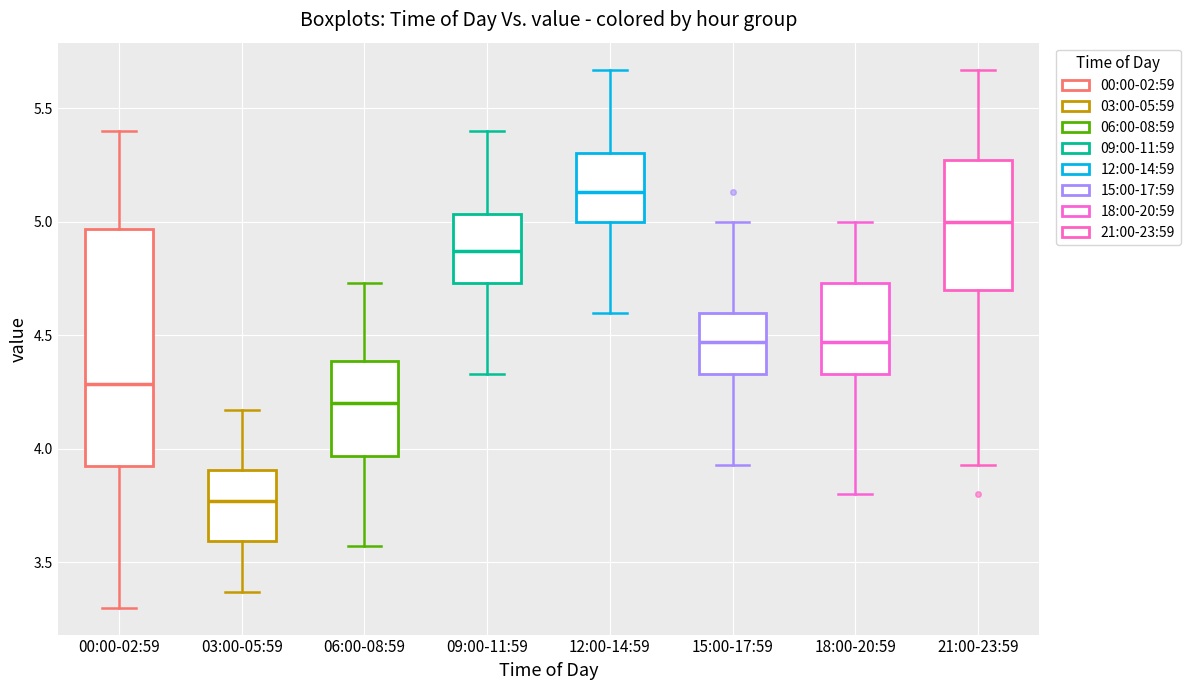

Reading left to right, read every box against the y-axis: the position of its median line, the range the box covers, and the ends of its whiskers. The values are not printed on the chart, so give them approximately, as read against the axis.

00:00-02:59: median 4.30, box 3.90 to 4.95, whiskers 3.30 to 5.40
03:00-05:59: median 3.75, box 3.60 to 3.90, whiskers 3.35 to 4.15
06:00-08:59: median 4.20, box 3.95 to 4.40, whiskers 3.55 to 4.75
09:00-11:59: median 4.85, box 4.75 to 5.05, whiskers 4.35 to 5.40
12:00-14:59: median 5.15, box 5.00 to 5.30, whiskers 4.60 to 5.65
15:00-17:59: median 4.45, box 4.35 to 4.60, whiskers 3.95 to 5.00
18:00-20:59: median 4.45, box 4.35 to 4.75, whiskers 3.80 to 5.00
21:00-23:59: median 5.00, box 4.70 to 5.25, whiskers 3.95 to 5.65